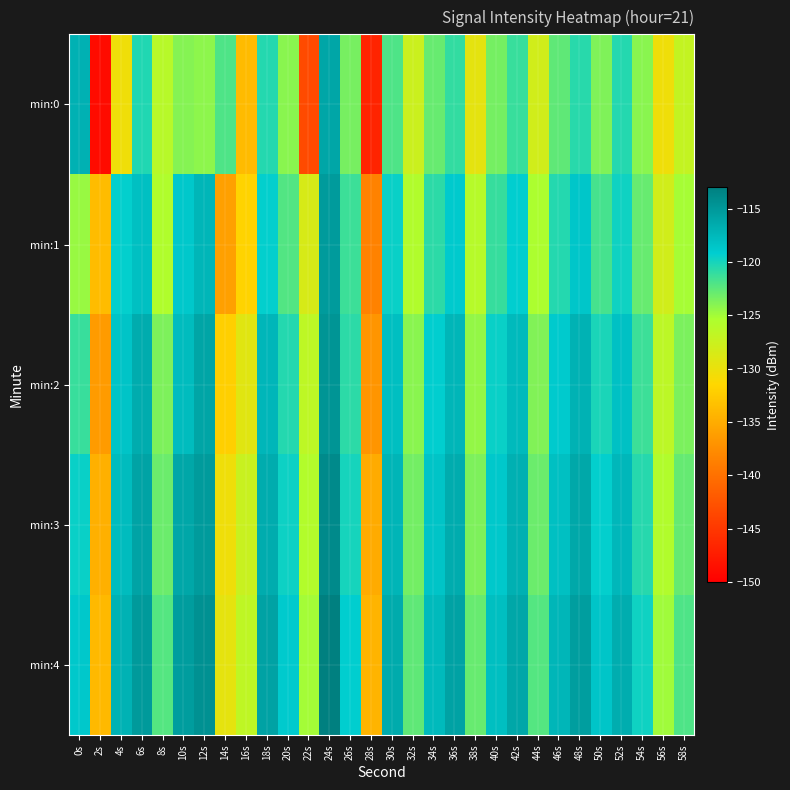

How many categories are shown in the chart?

30